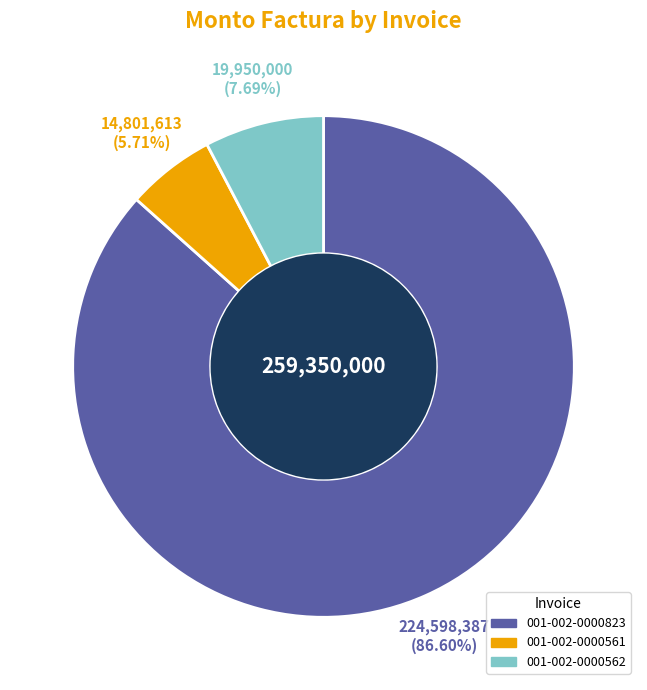

Is it true that 001-002-0000562 is 8% of the pie?

True